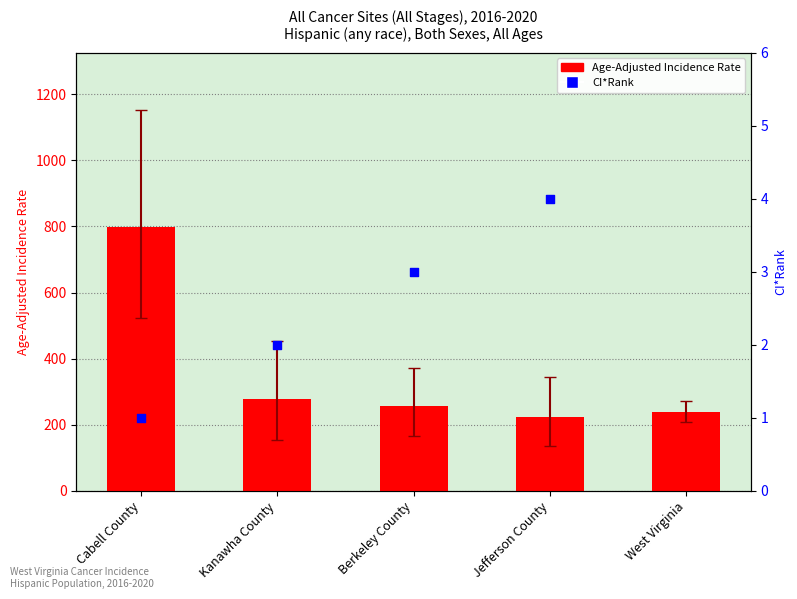

Which series has the largest total across all categories?

Age-Adjusted Incidence Rate